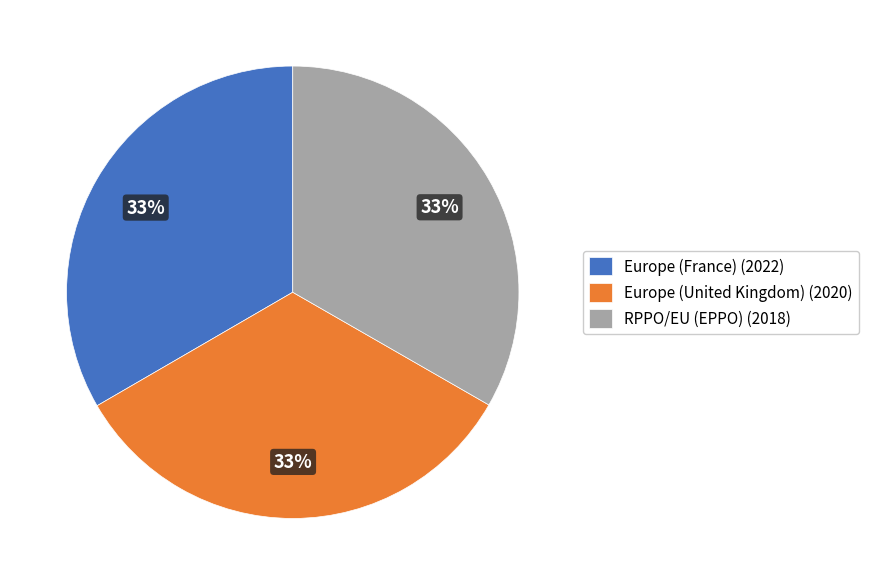

To the nearest percent, what portion does RPPO/EU (EPPO) represent?

33%